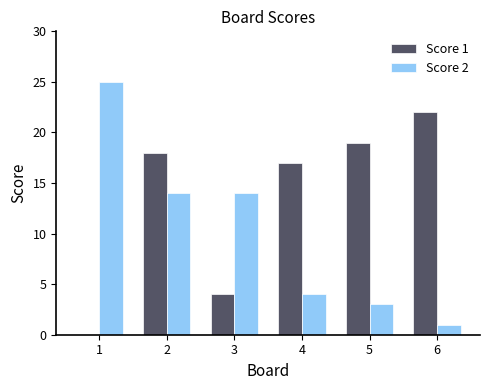

Which series has the largest range (max minus min)?

Score 2